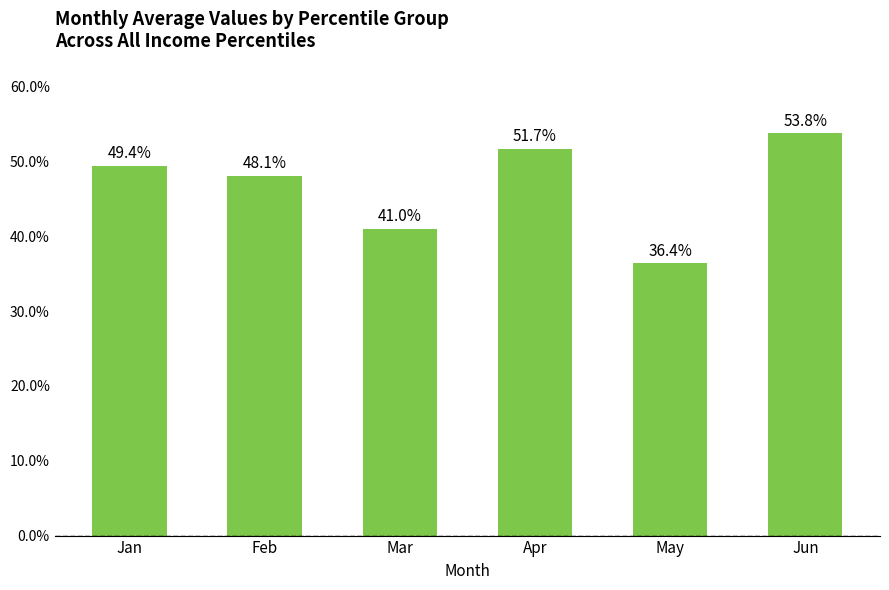

The value at Jun is 0.5. True or false?

True